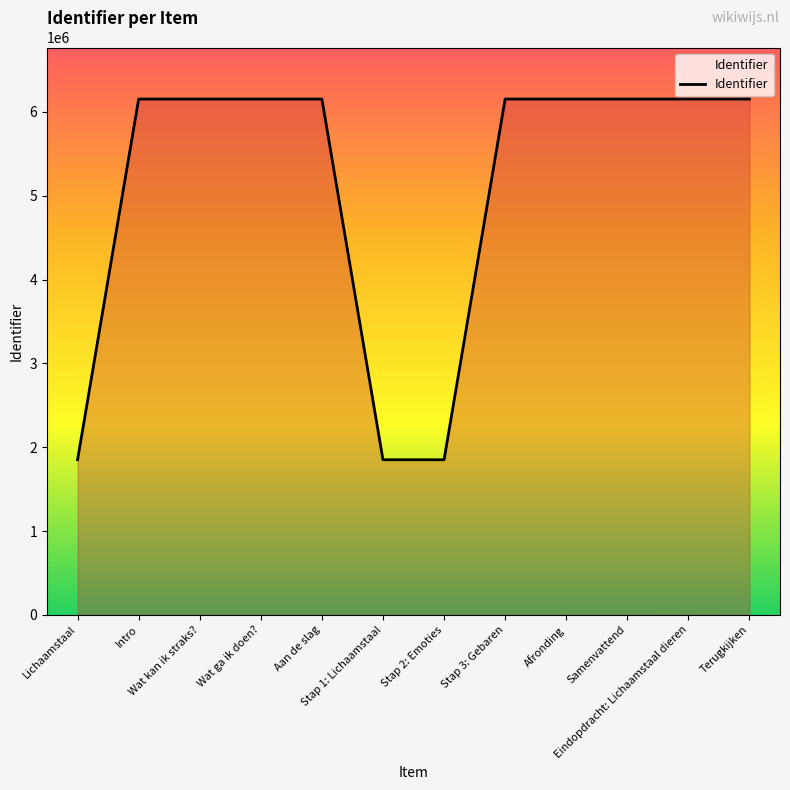

What is the approximate value at Stap 3: Gebaren?

6153125